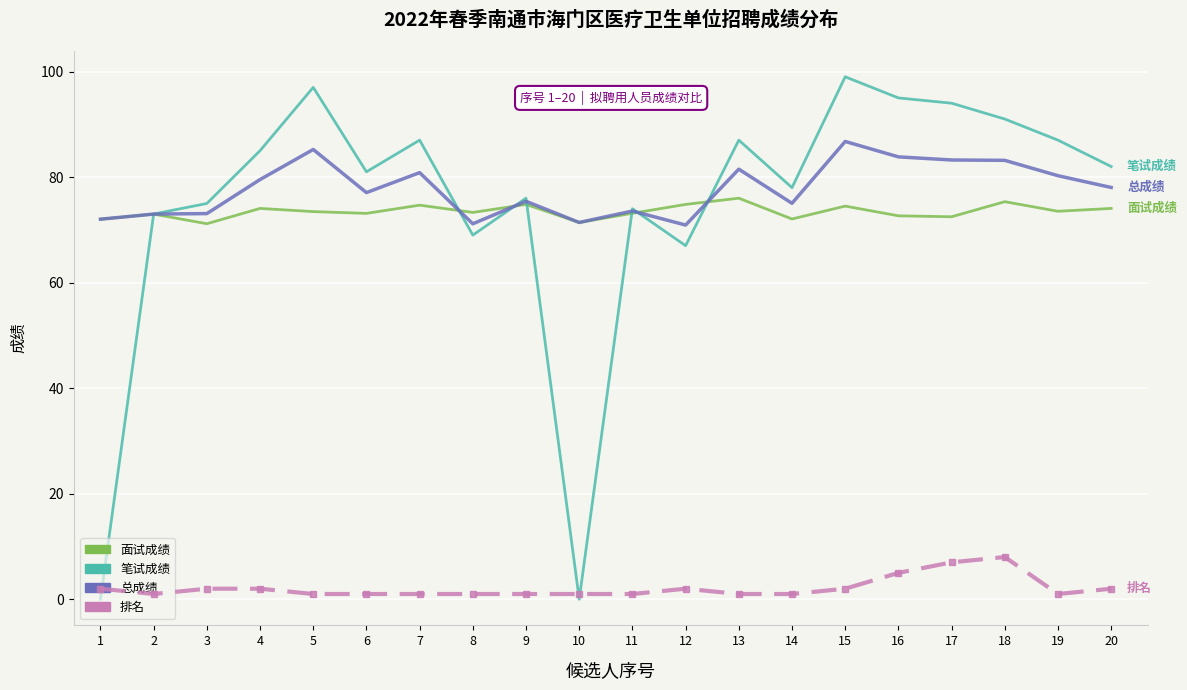

Which series has the largest total across all categories?

总成绩